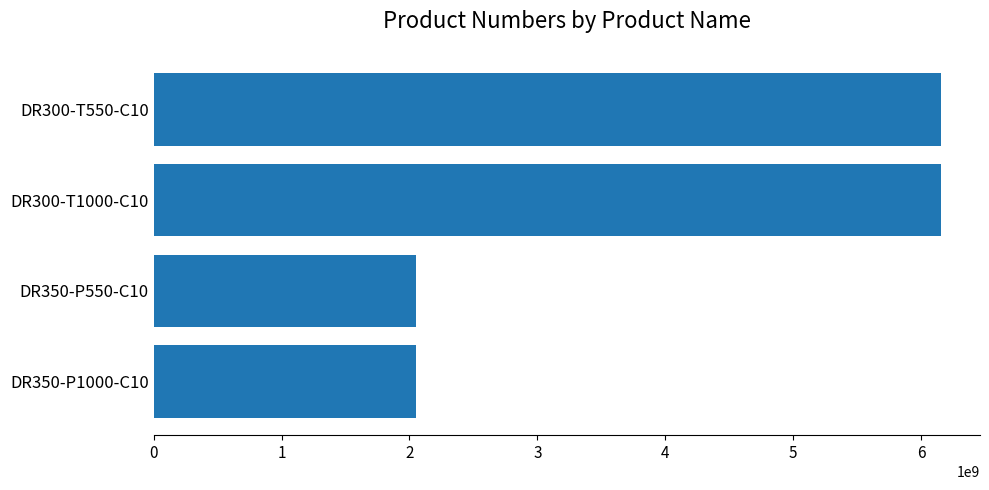

What is the maximum value shown in the chart?

6151760550